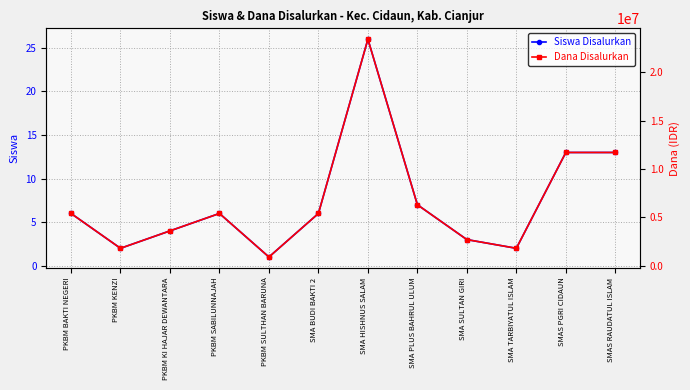

What is the label of the 3rd point from the left?

PKBM KI HAJAR DEWANTARA